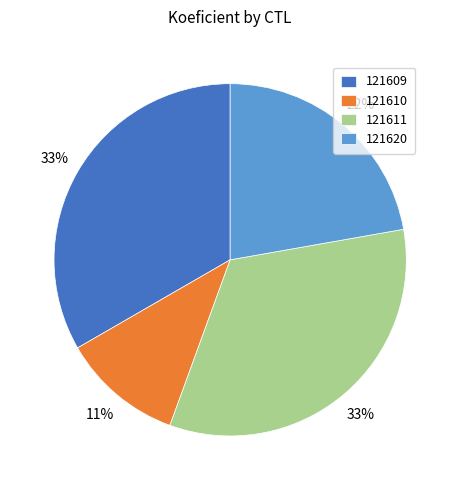

What is the smallest slice in the pie chart?

121610